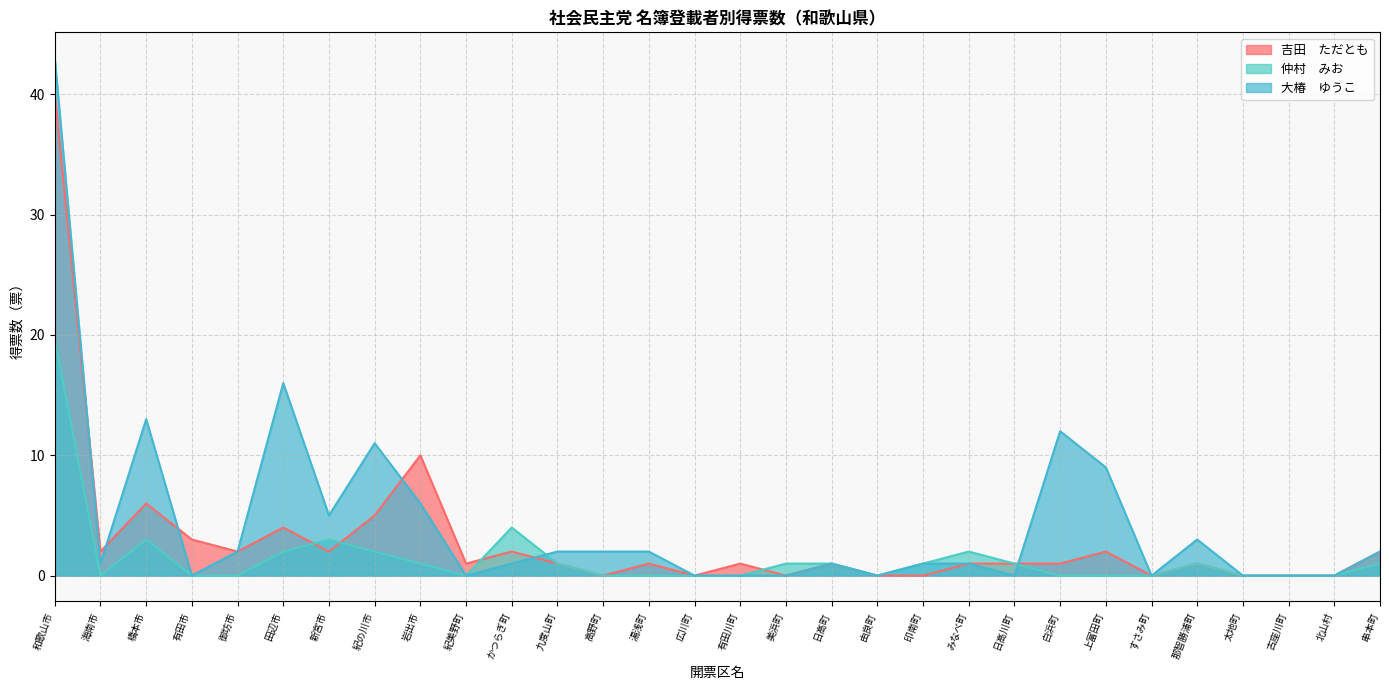

True or false: 吉田　ただとも has more than 0 interior local peaks.

True